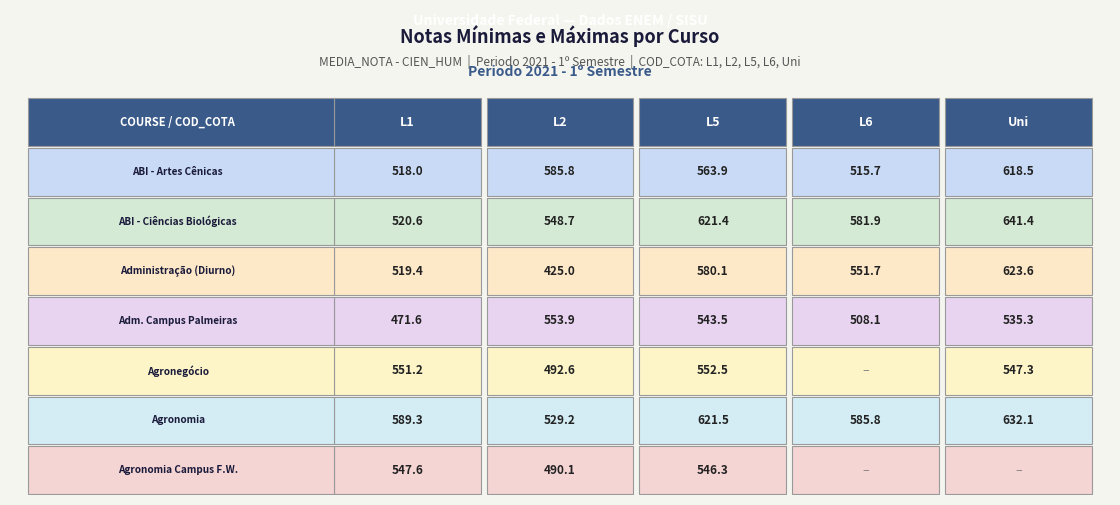

How many categories are shown in the chart?

5